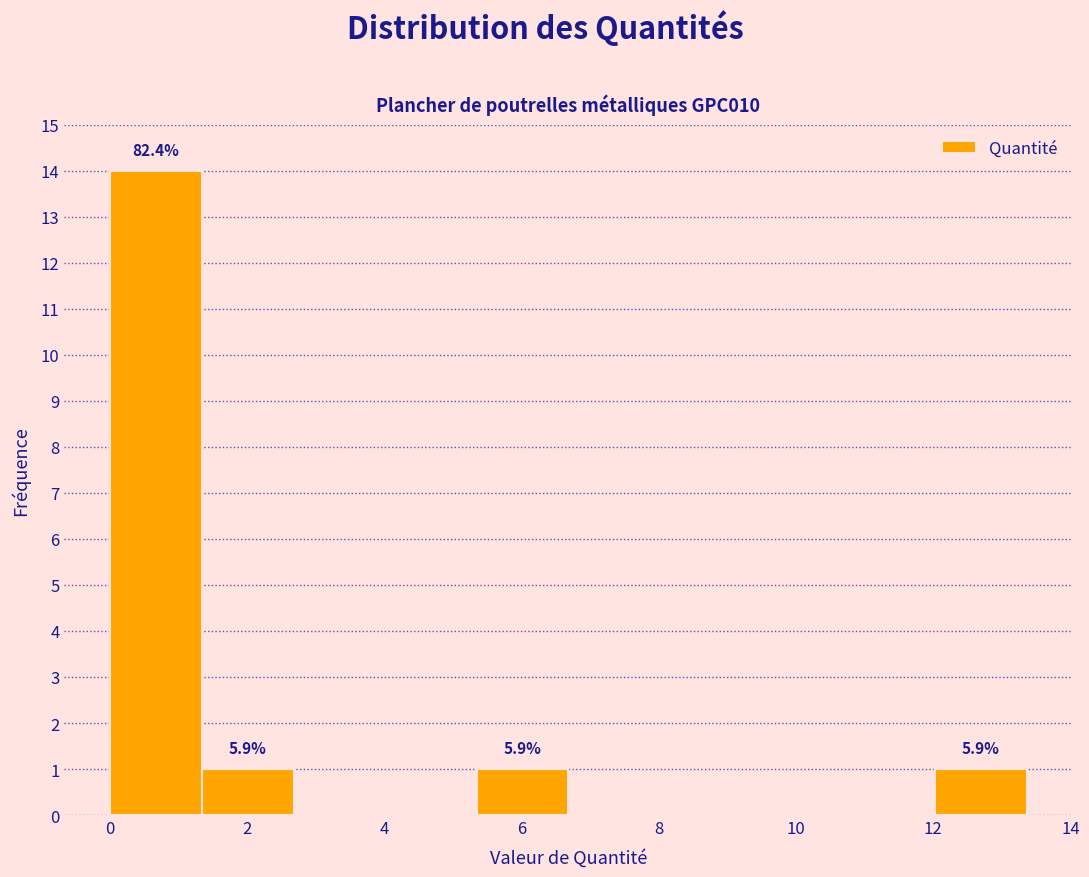

Which range on the x-axis has the tallest bar?

0.0 to 1.4